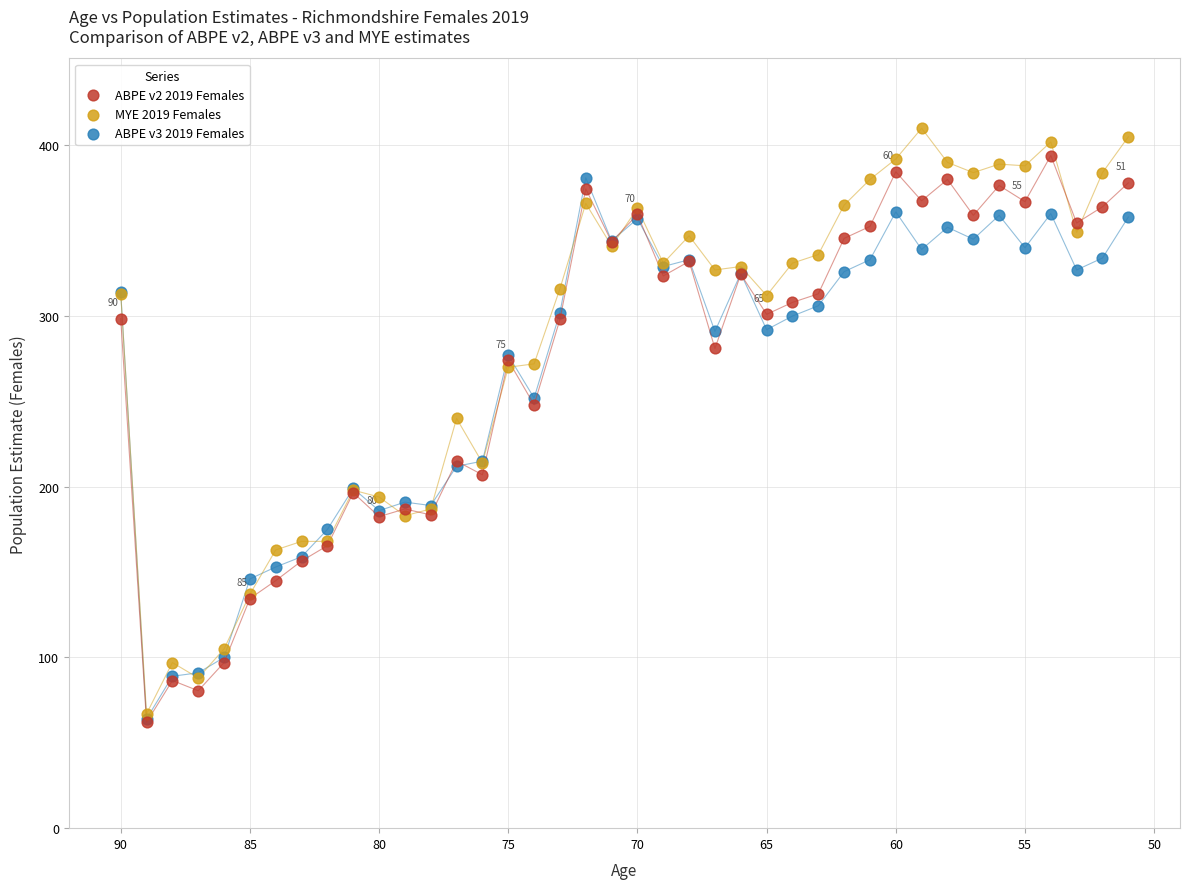

What are all the series names shown in the legend?

ABPE v2 2019 Females, MYE 2019 Females, ABPE v3 2019 Females